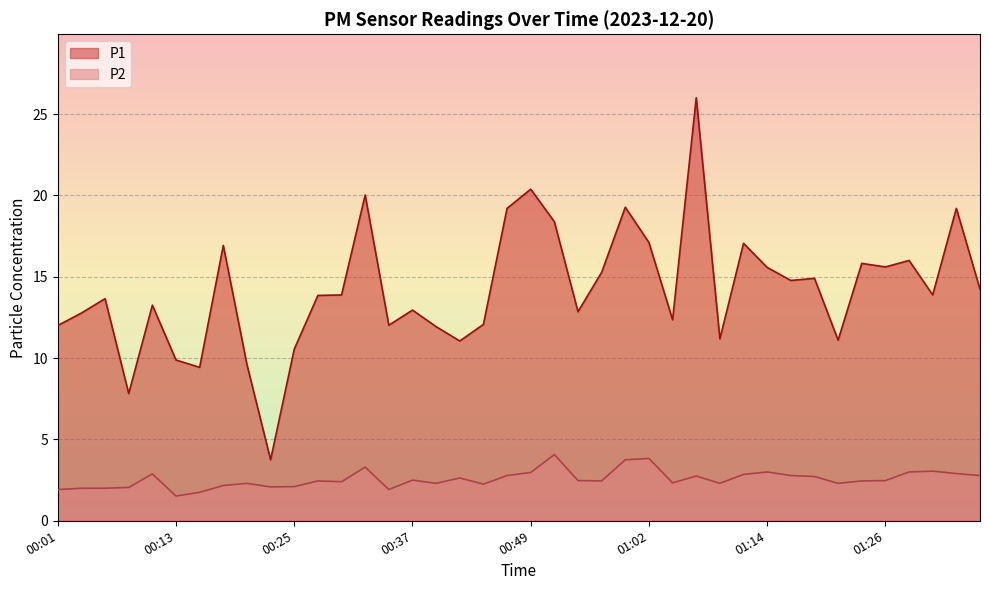

What is the difference between the maximum and minimum values in the P1 series?

22.2